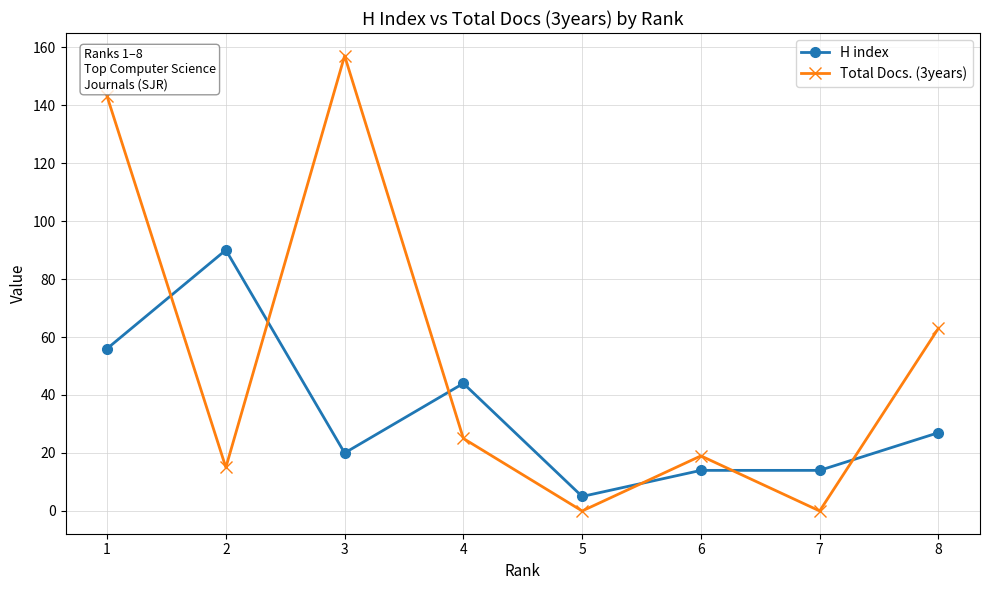

True or false: H index has more than 0 interior local peaks.

True